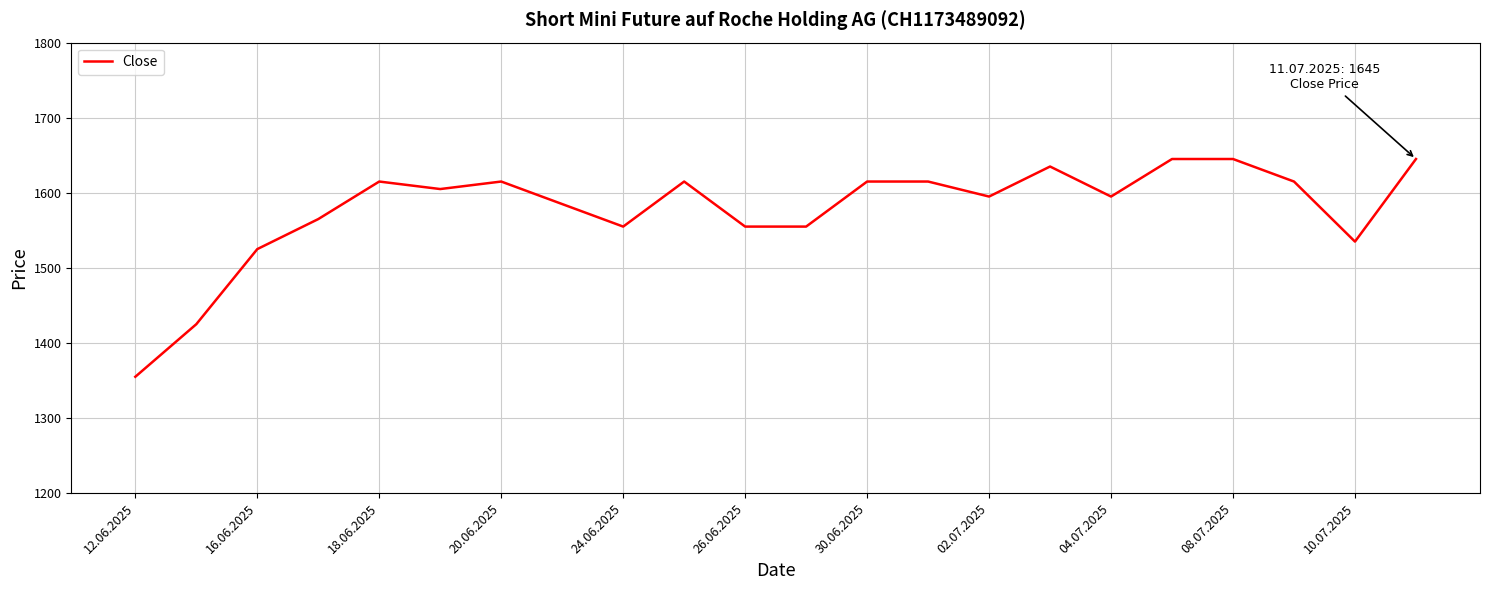

What is the difference between the maximum and minimum values?

290